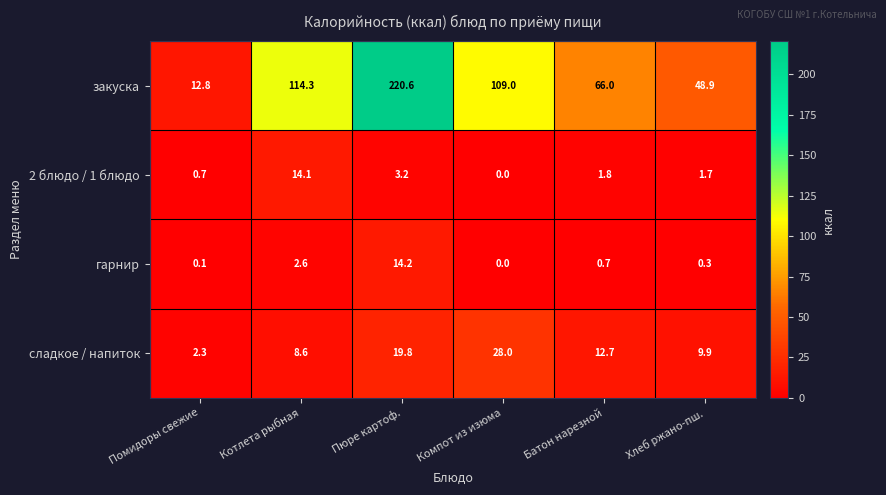

Is it true that сладкое / напиток equals 14.7 at Котлета рыбная?

False